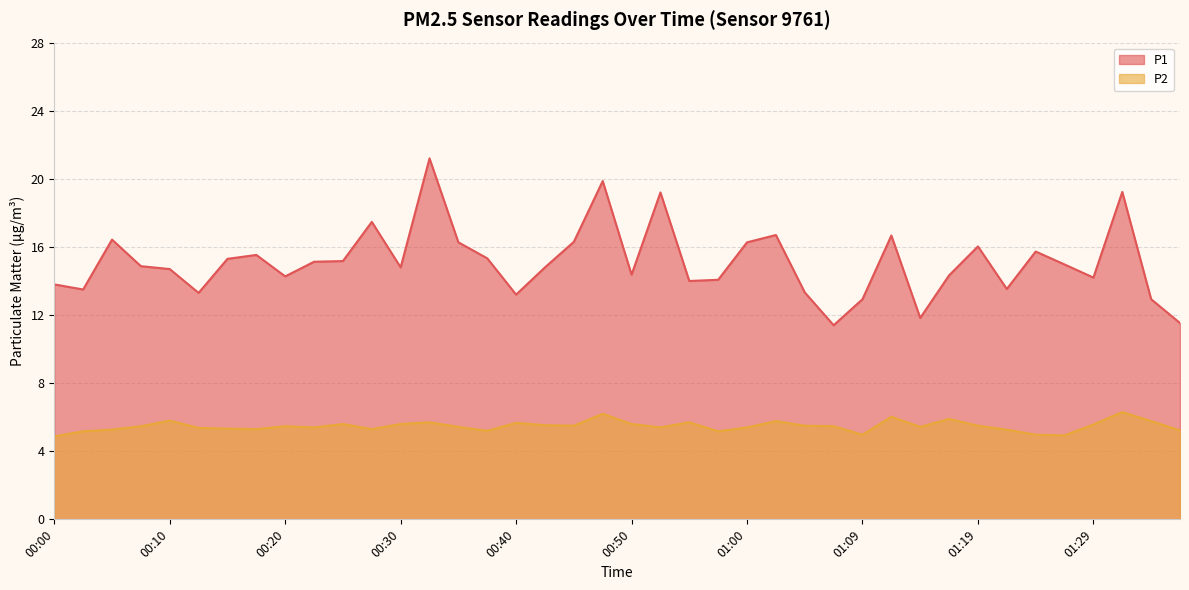

Reading left to right, transcribe all the data shown in this chart.

P1: 00:00=13.8	00:02=13.5	00:05=16.4	00:07=14.9	00:10=14.7	00:12=13.3	00:15=15.3	00:17=15.5	00:20=14.3	00:22=15.1	00:25=15.2	00:27=17.5	00:30=14.8	00:32=21.2	00:35=16.3	00:37=15.3	00:40=13.2	00:42=14.8	00:45=16.3	00:47=19.9	00:50=14.4	00:52=19.2	00:55=14.0	00:57=14.1	01:00=16.3	01:02=16.7	01:04=13.3	01:07=11.4	01:09=12.9	01:12=16.7	01:14=11.8	01:17=14.3	01:19=16.0	01:22=13.5	01:24=15.7	01:27=15.0	01:29=14.2	01:32=19.2	01:34=12.9	01:37=11.5
P2: 00:00=4.9	00:02=5.2	00:05=5.3	00:07=5.5	00:10=5.8	00:12=5.4	00:15=5.3	00:17=5.3	00:20=5.5	00:22=5.4	00:25=5.6	00:27=5.3	00:30=5.6	00:32=5.7	00:35=5.4	00:37=5.2	00:40=5.7	00:42=5.5	00:45=5.5	00:47=6.2	00:50=5.6	00:52=5.4	00:55=5.7	00:57=5.2	01:00=5.4	01:02=5.8	01:04=5.5	01:07=5.5	01:09=5.0	01:12=6.0	01:14=5.4	01:17=5.9	01:19=5.5	01:22=5.3	01:24=5.0	01:27=4.9	01:29=5.6	01:32=6.3	01:34=5.8	01:37=5.2